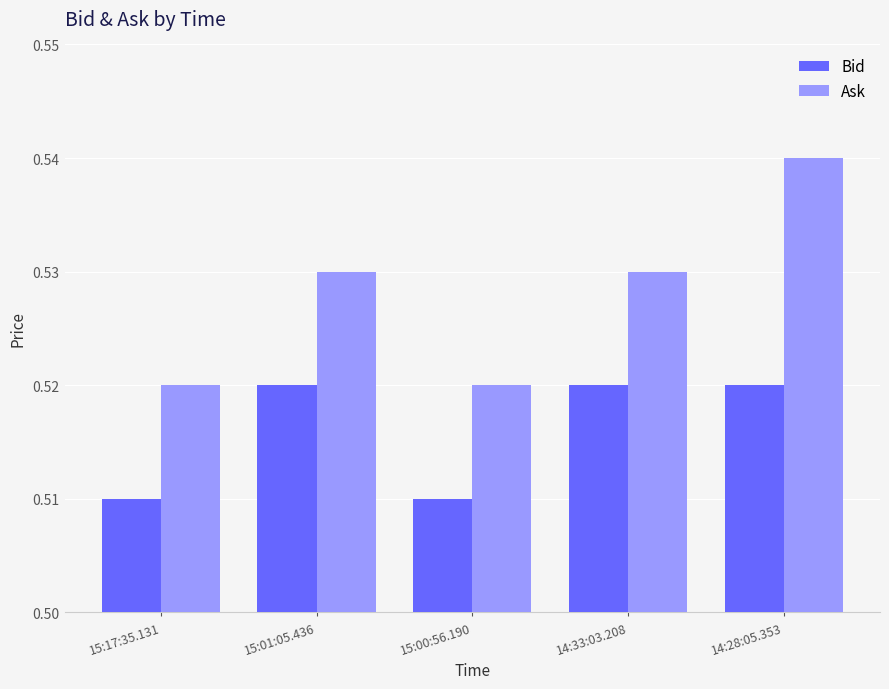

How many data points does each series have?

5